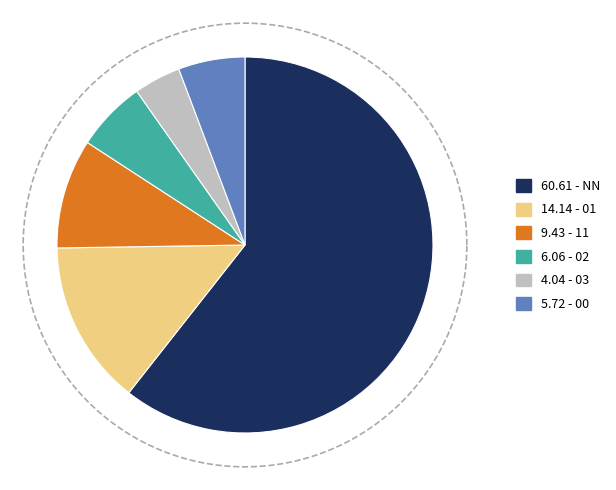

To the nearest percent, what portion does NN represent?

61%